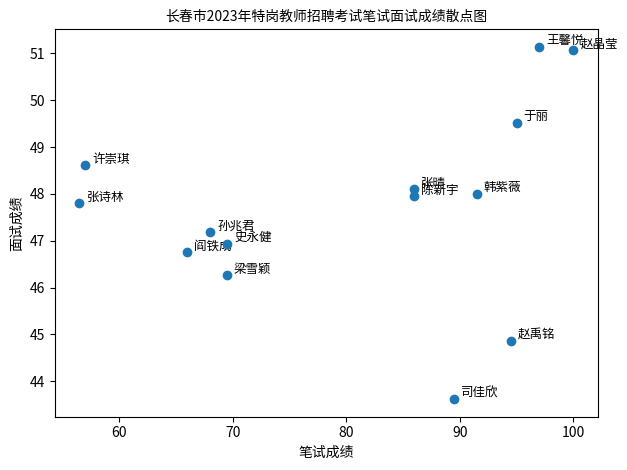

What is the range of X values (max minus min)?

43.5